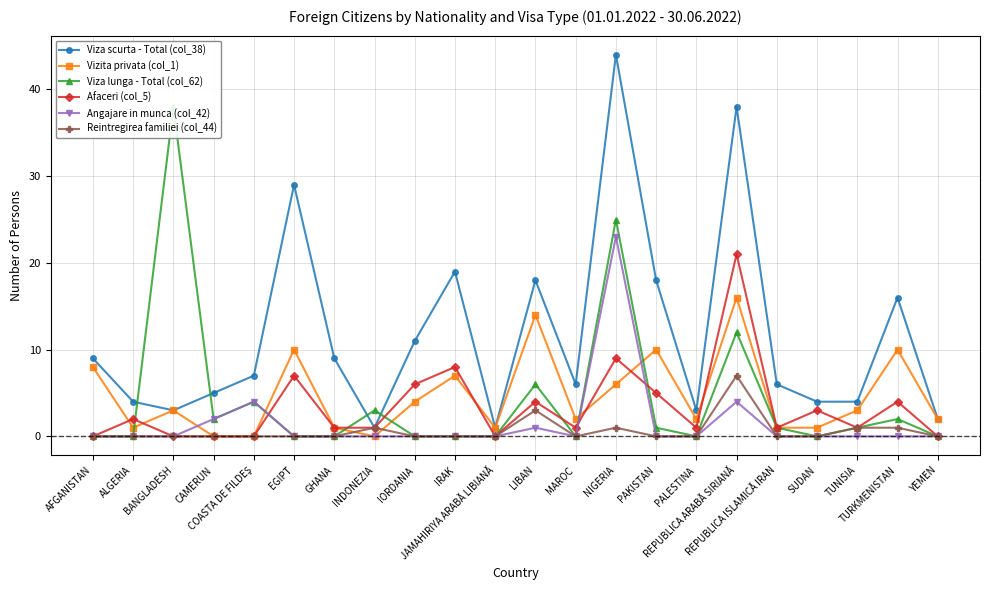

How many interior local valleys does the Viza lunga - Total (col_62) series have?

4